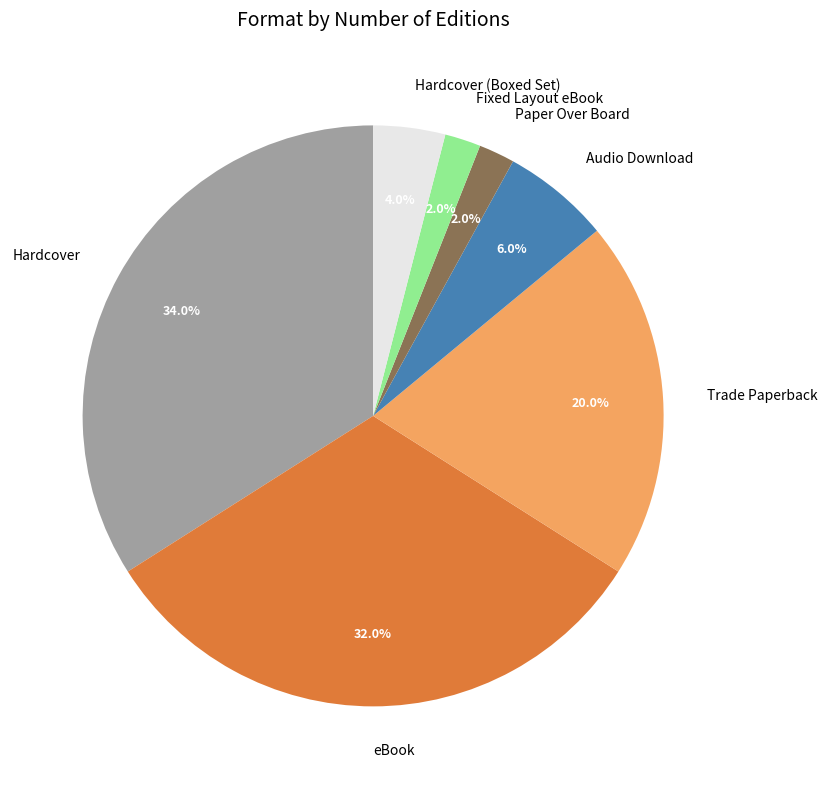

Between eBook and Audio Download, which is larger?

eBook